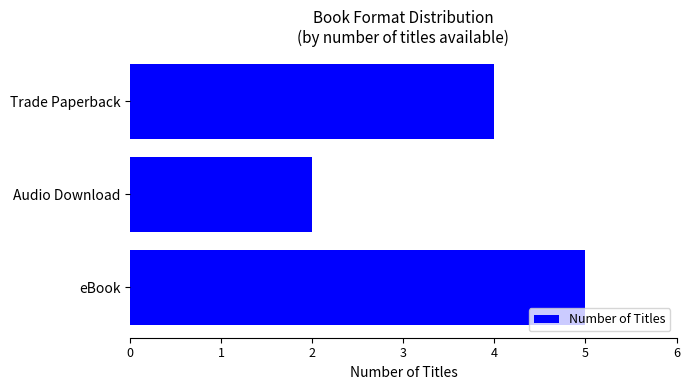

What is the difference between the maximum and minimum values?

3